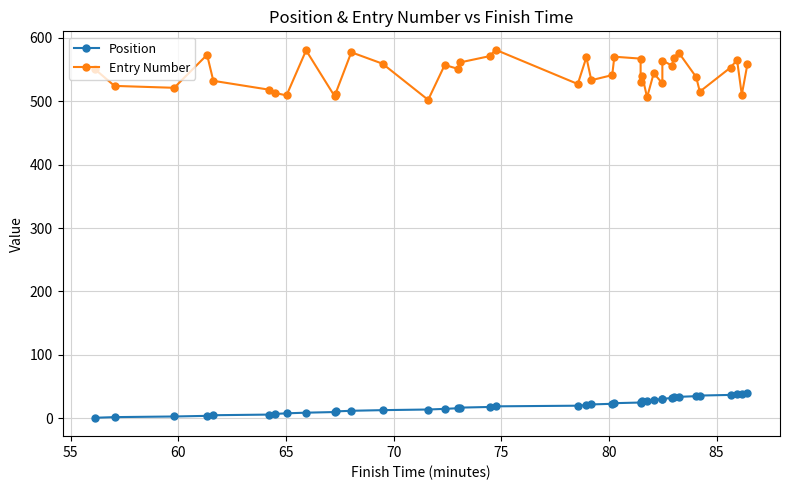

Rank the series by their average value, from lowest to highest.

Position, Entry Number